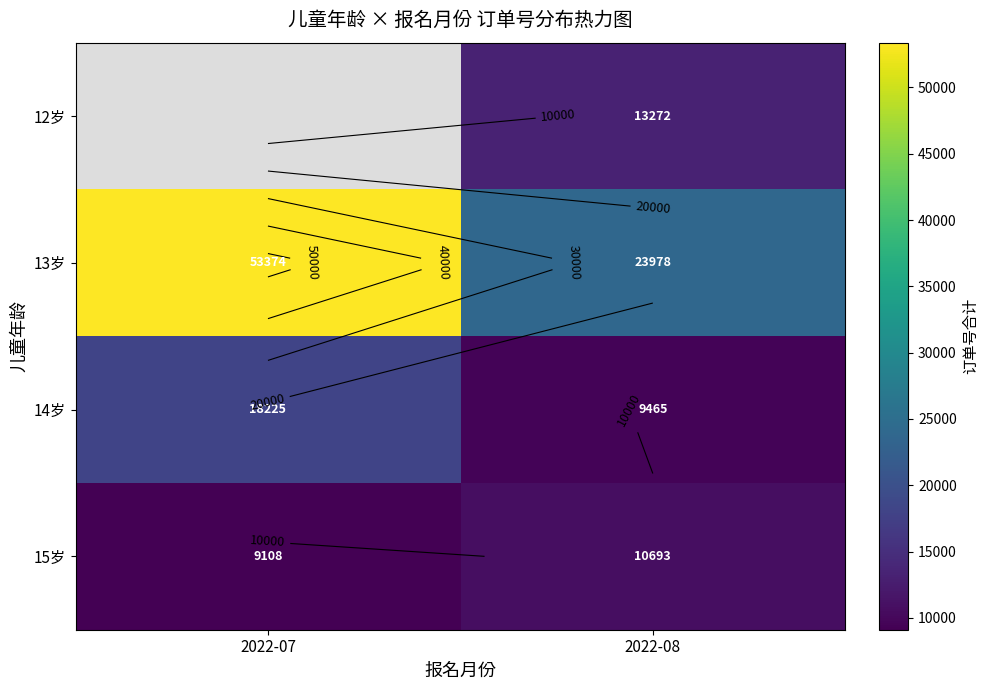

What is the sum of all 13岁 values?

77352.0